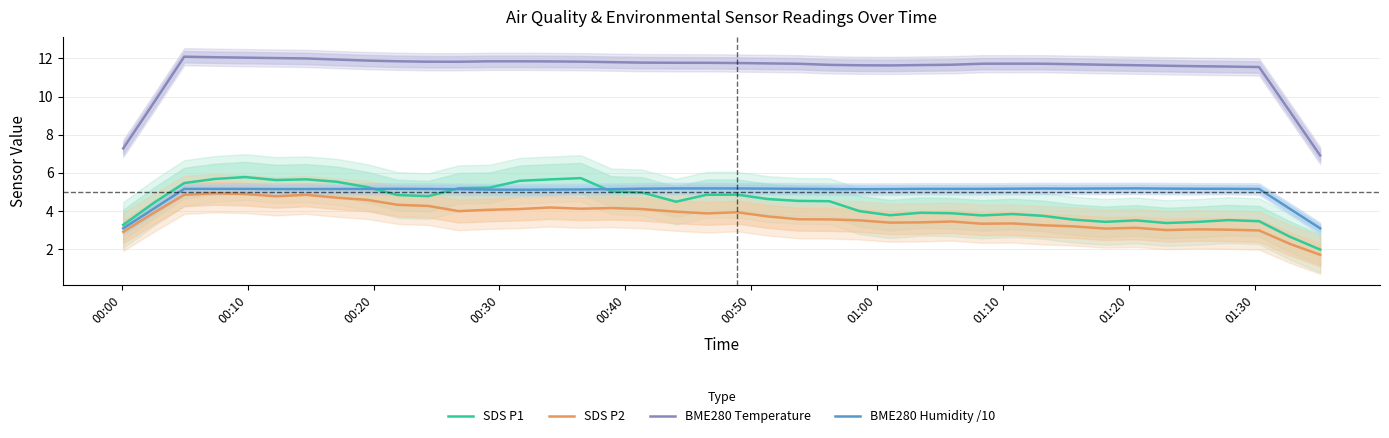

What is the minimum value for BME280 Humidity /10?

3.1